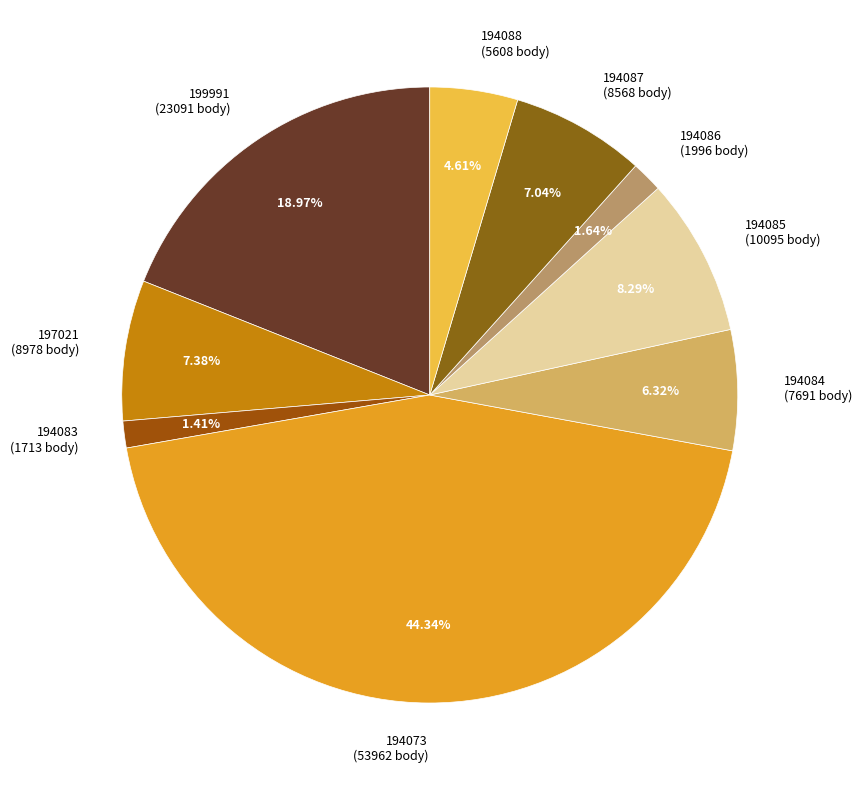

Is there any slice that represents more than half of the pie?

No